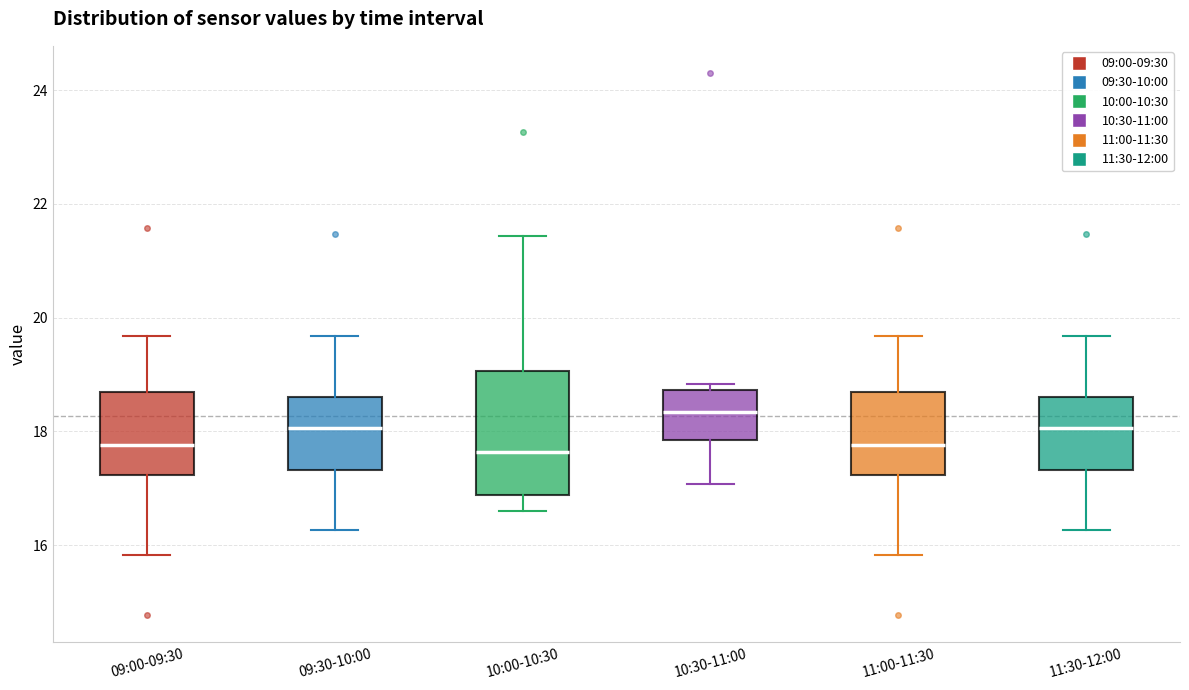

Reading left to right, transcribe this box plot: for each box, give where its median line is, the range the box spans, and where its two whiskers end, as read against the y-axis. The values are not printed on the chart, so give them approximately, as read against the axis.

09:00-09:30: median 17.8, box 17.2 to 18.6, whiskers 15.8 to 19.6
09:30-10:00: median 18.0, box 17.4 to 18.6, whiskers 16.2 to 19.6
10:00-10:30: median 17.6, box 16.8 to 19.0, whiskers 16.6 to 21.4
10:30-11:00: median 18.4, box 17.8 to 18.8, whiskers 17.0 to 18.8 (just above the box's upper edge)
11:00-11:30: median 17.8, box 17.2 to 18.6, whiskers 15.8 to 19.6
11:30-12:00: median 18.0, box 17.4 to 18.6, whiskers 16.2 to 19.6